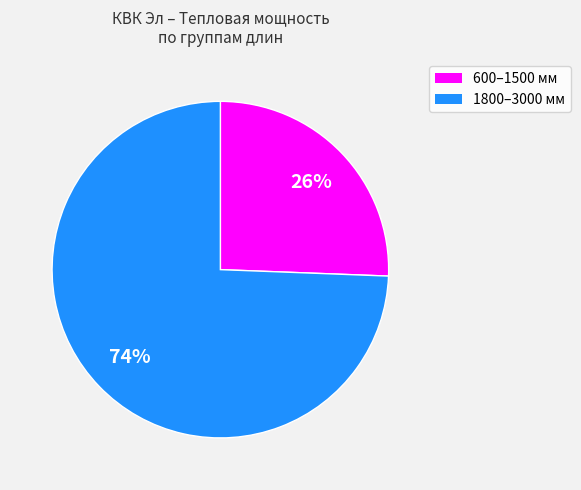

To the nearest percent, what is the average slice percentage?

50%